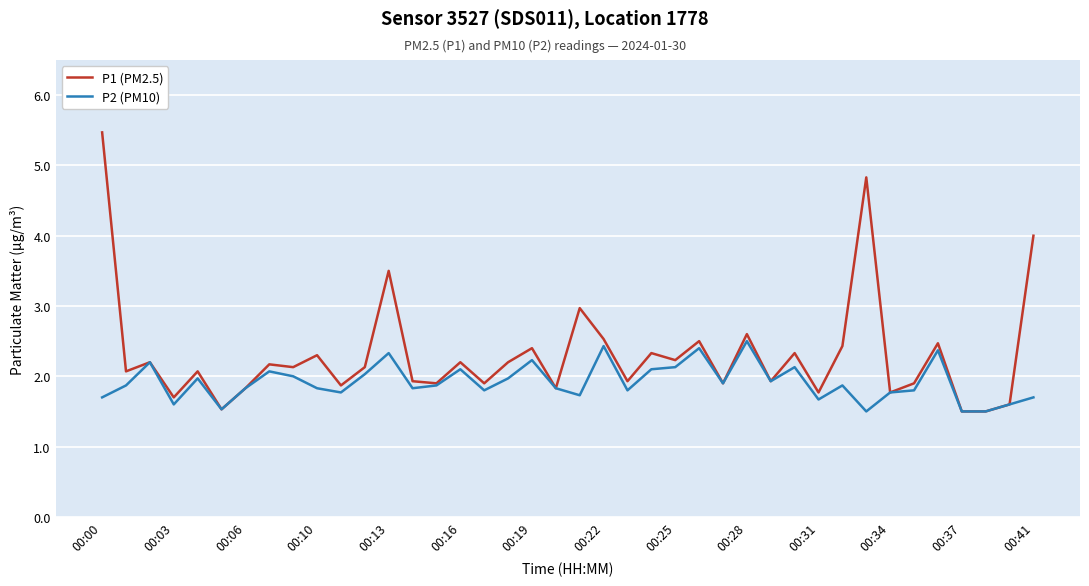

Rank the series by their average value, from highest to lowest.

P1 (PM2.5), P2 (PM10)